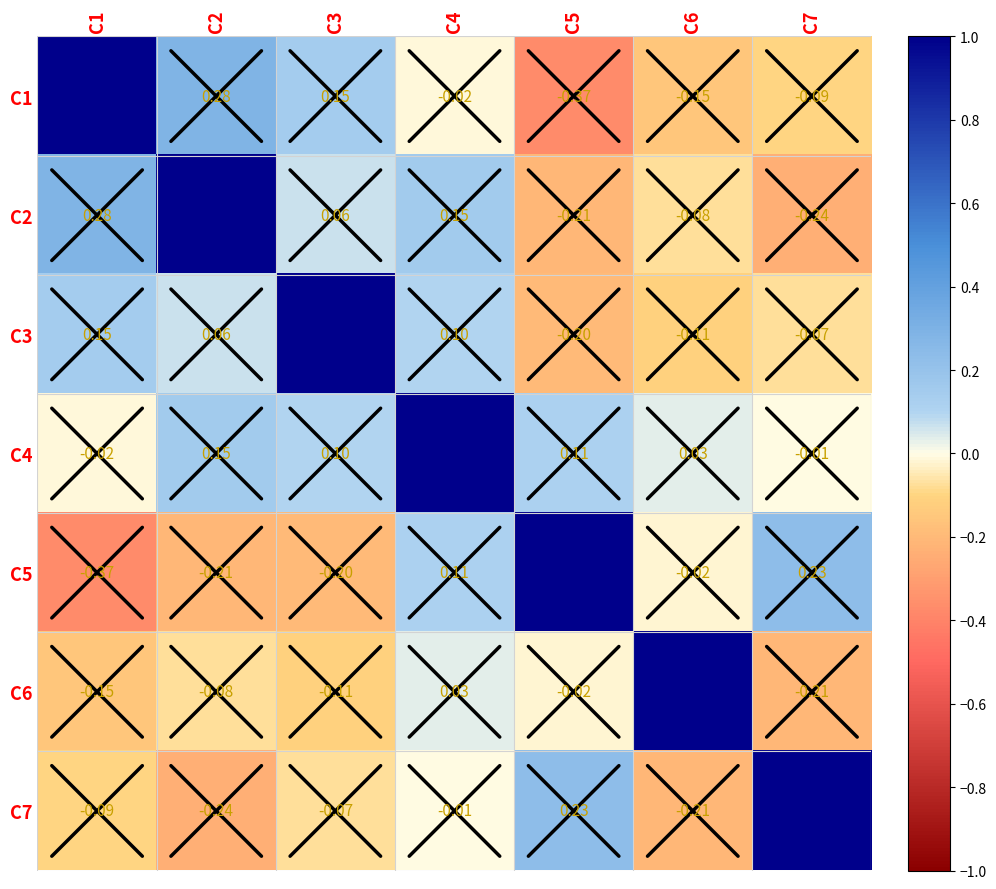

Count the number of data series in this chart.

7